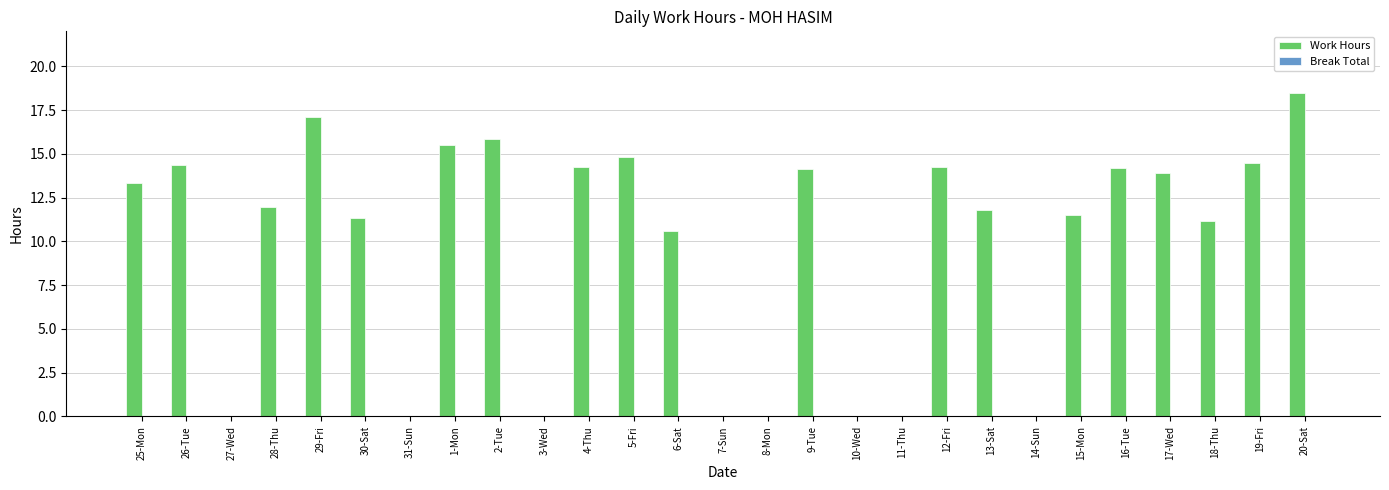

Which label corresponds to the largest value in the chart?

20-Sat